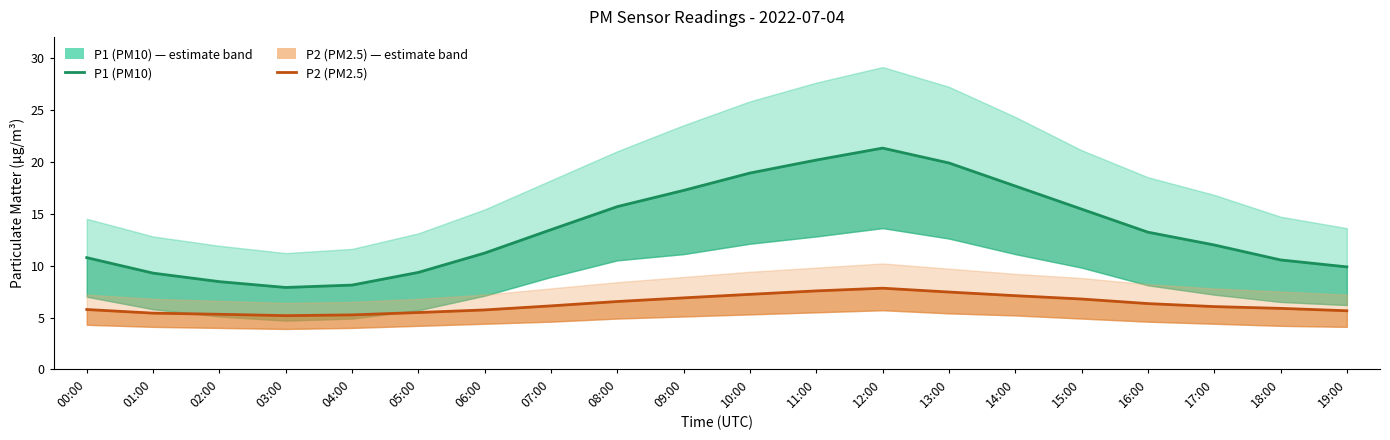

How many values in the P1 (PM10) series are below 13?

10